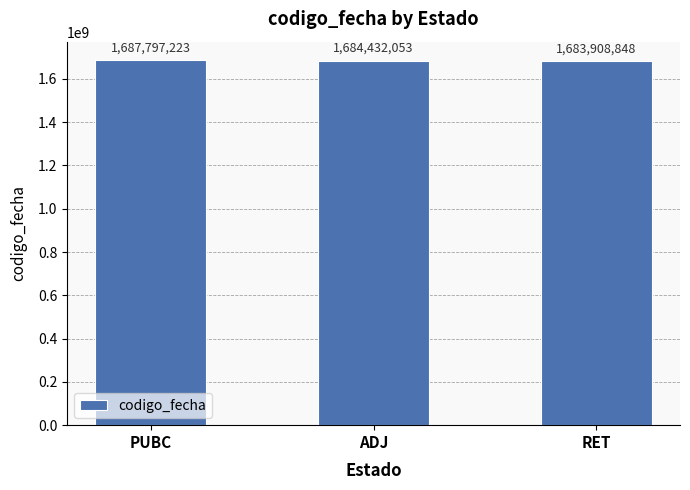

Where does the data first go above 1684432053?

PUBC